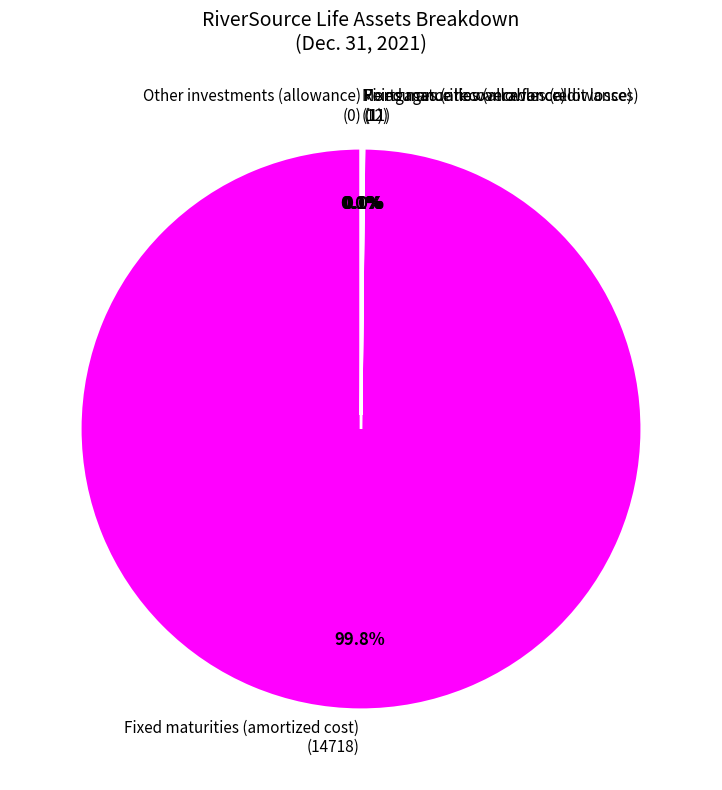

To the nearest percent, what is the difference between the Fixed maturities (amortized cost) and Mortgages (allowance for credit losses) slice percentages?

100%